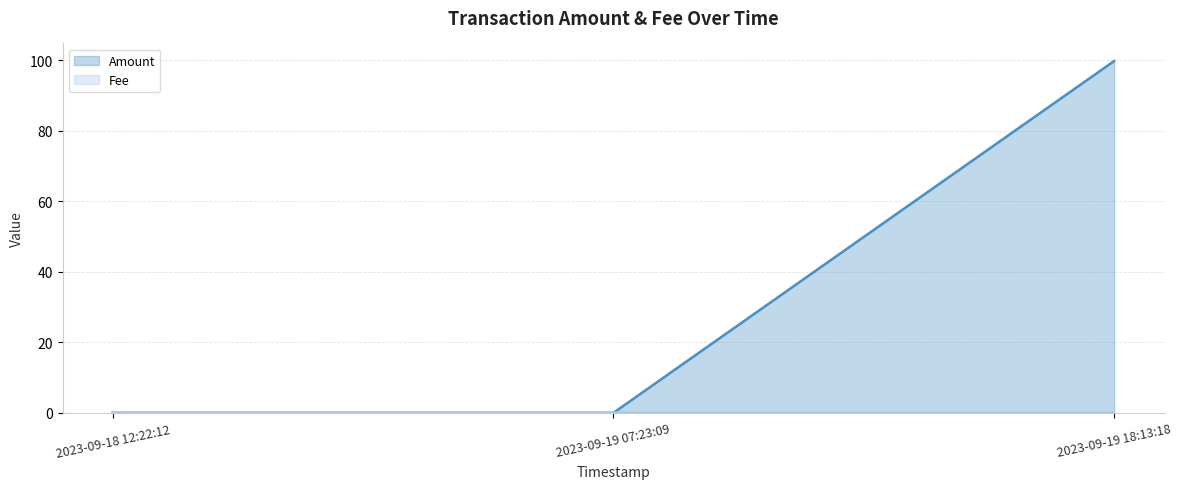

List the labels in order of Fee value, smallest first.

2023-09-19 18:13:18, 2023-09-18 12:22:12, 2023-09-19 07:23:09